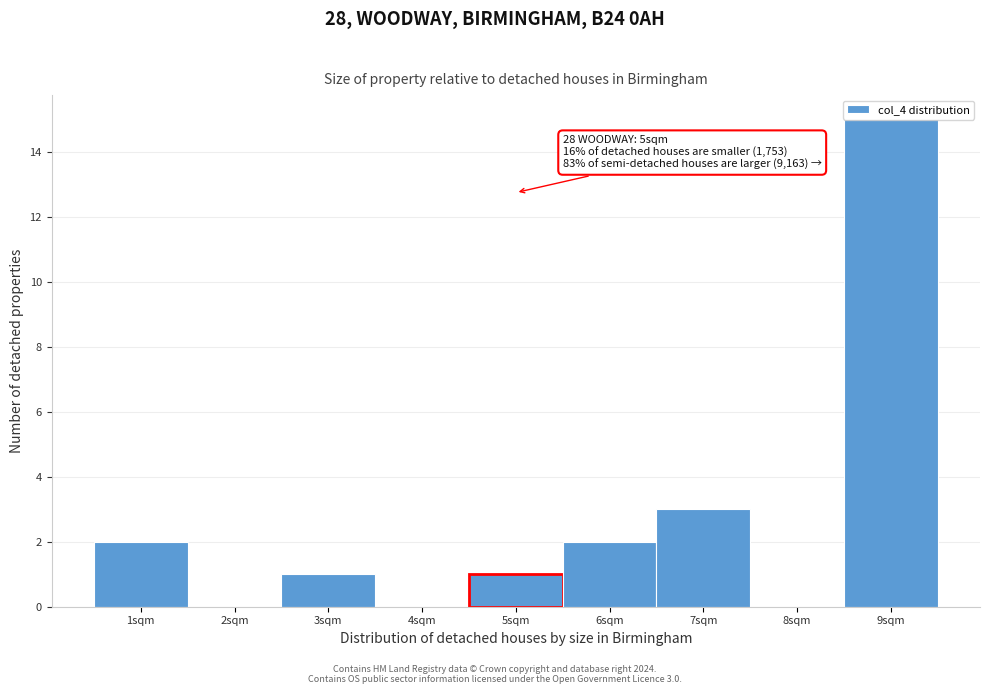

Over which range of the x-axis is the bar tallest?

8.5 to 9.5